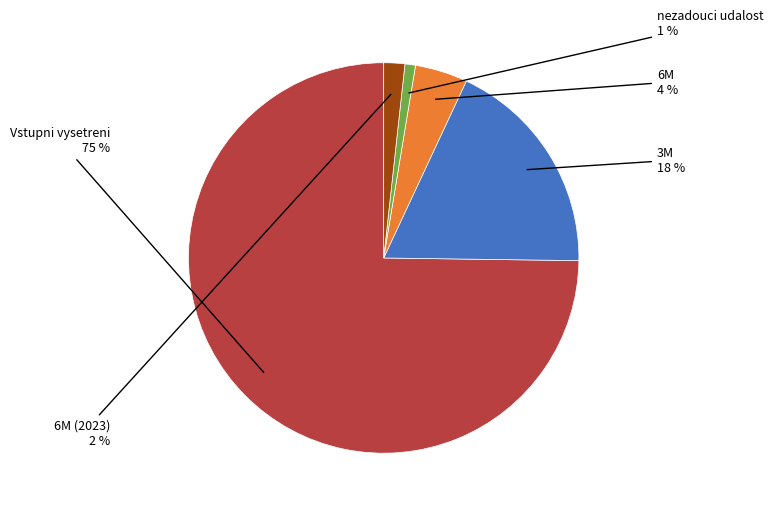

To the nearest percent, what is the average slice percentage?

20%